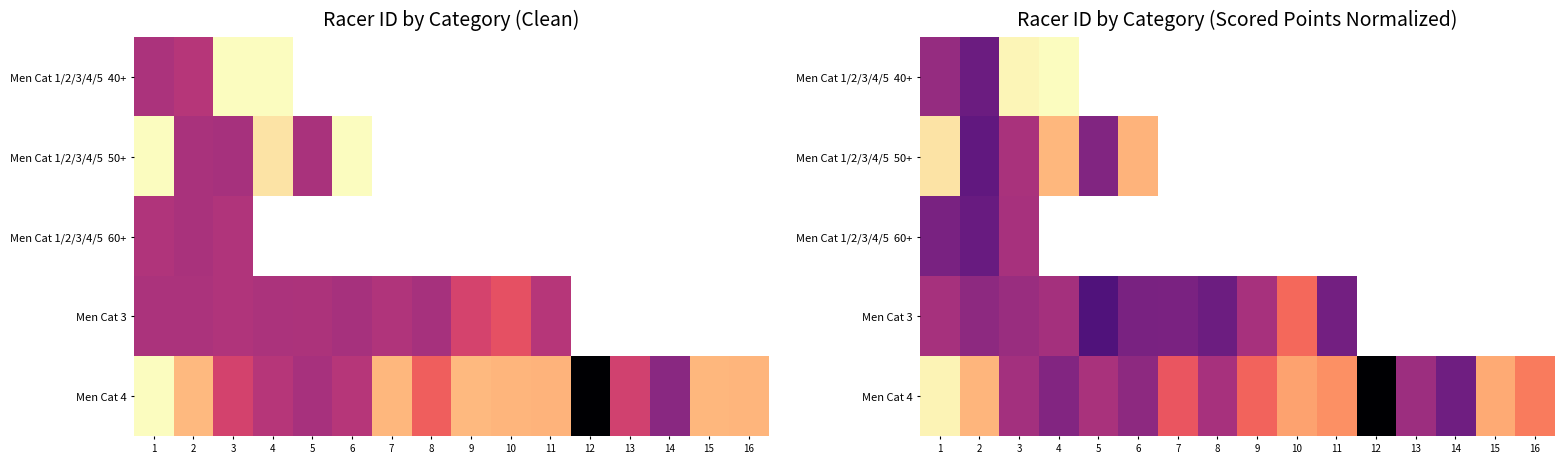

Is the value of Men Cat 1/2/3/4/5 40+ at 4 greater than the value of Men Cat 3 at 9?

Yes